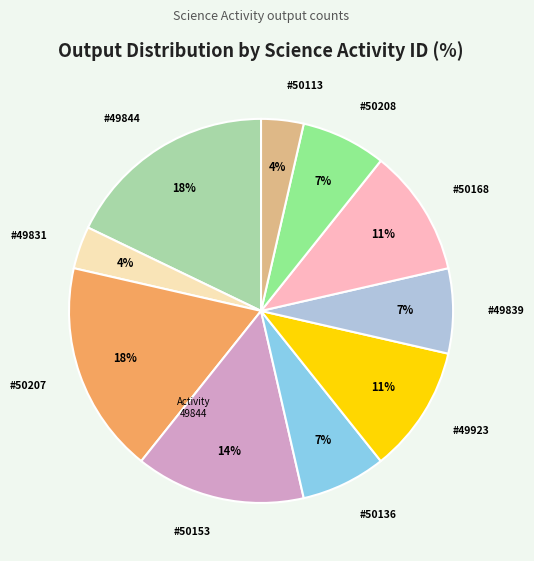

To the nearest percent, what is the average slice percentage?

10%